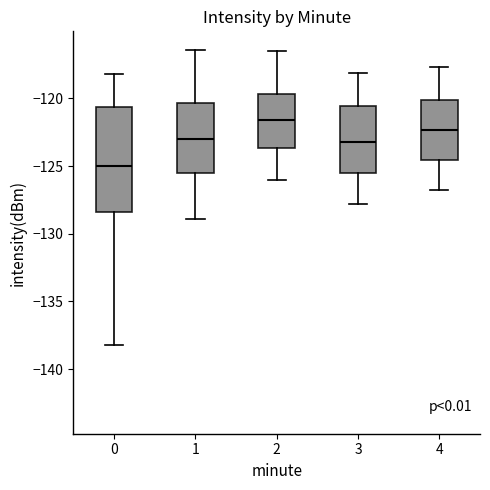

Reading left to right, read every box against the y-axis: the position of its median line, the range the box covers, and the ends of its whiskers. The values are not printed on the chart, so give them approximately, as read against the axis.

0: median -125.0, box -128.5 to -120.5, whiskers -138.0 to -118.0
1: median -123.0, box -125.5 to -120.5, whiskers -129.0 to -116.5
2: median -121.5, box -123.5 to -119.5, whiskers -126.0 to -116.5
3: median -123.0, box -125.5 to -120.5, whiskers -128.0 to -118.0
4: median -122.5, box -124.5 to -120.0, whiskers -127.0 to -117.5